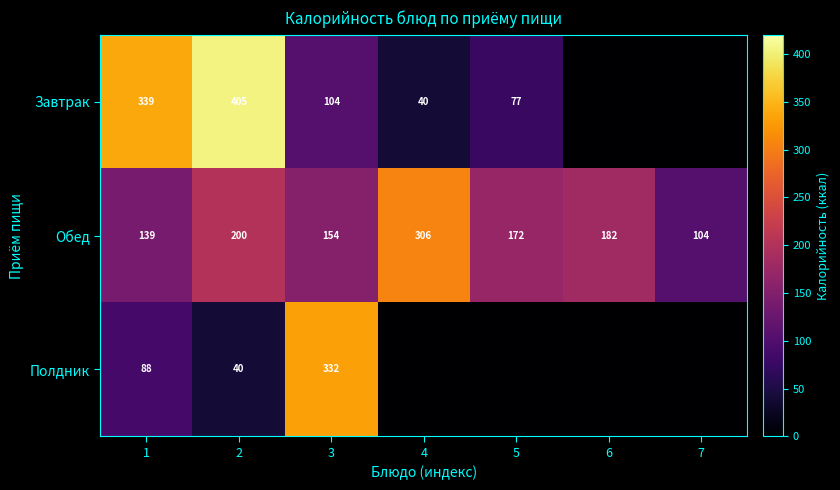

At which label does Обед reach its minimum?

7